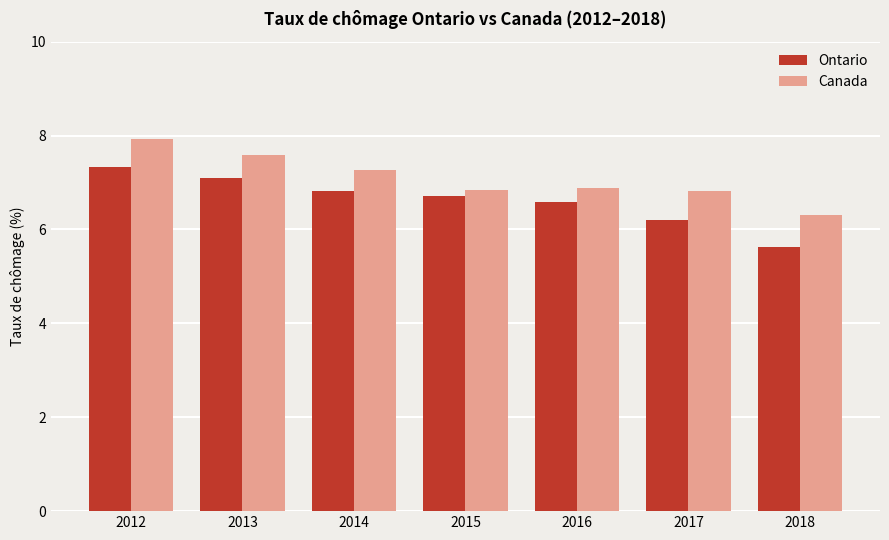

Reading left to right, what are all the values shown in this chart?

Ontario: 7.3	7.1	6.8	6.7	6.6	6.2	5.6
Canada: 7.9	7.6	7.3	6.8	6.9	6.8	6.3